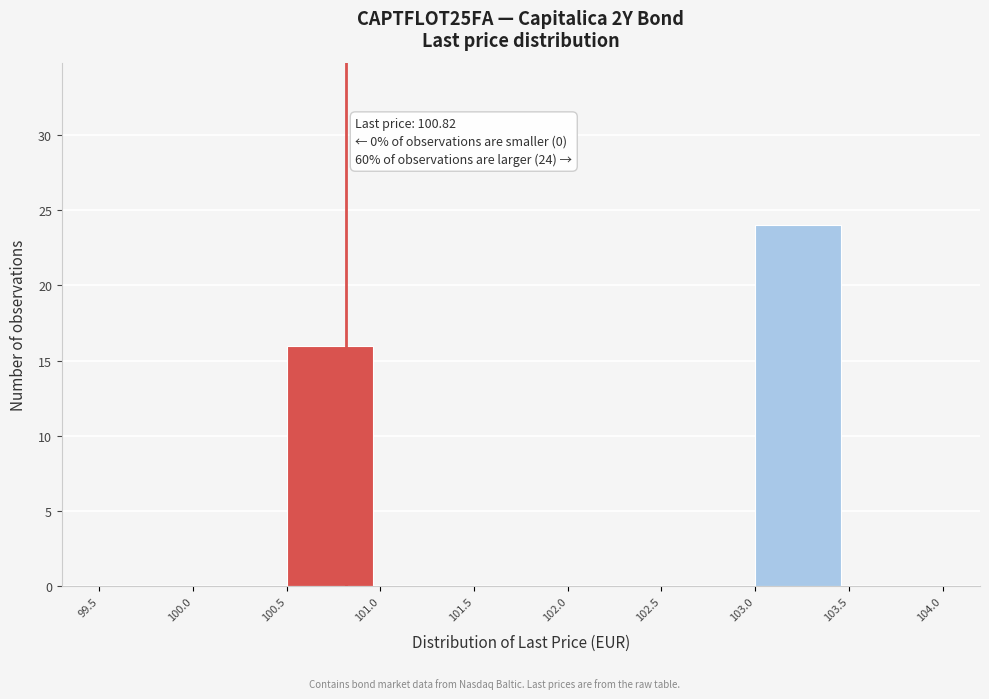

Which range on the x-axis has the tallest bar?

103.0 to 103.5